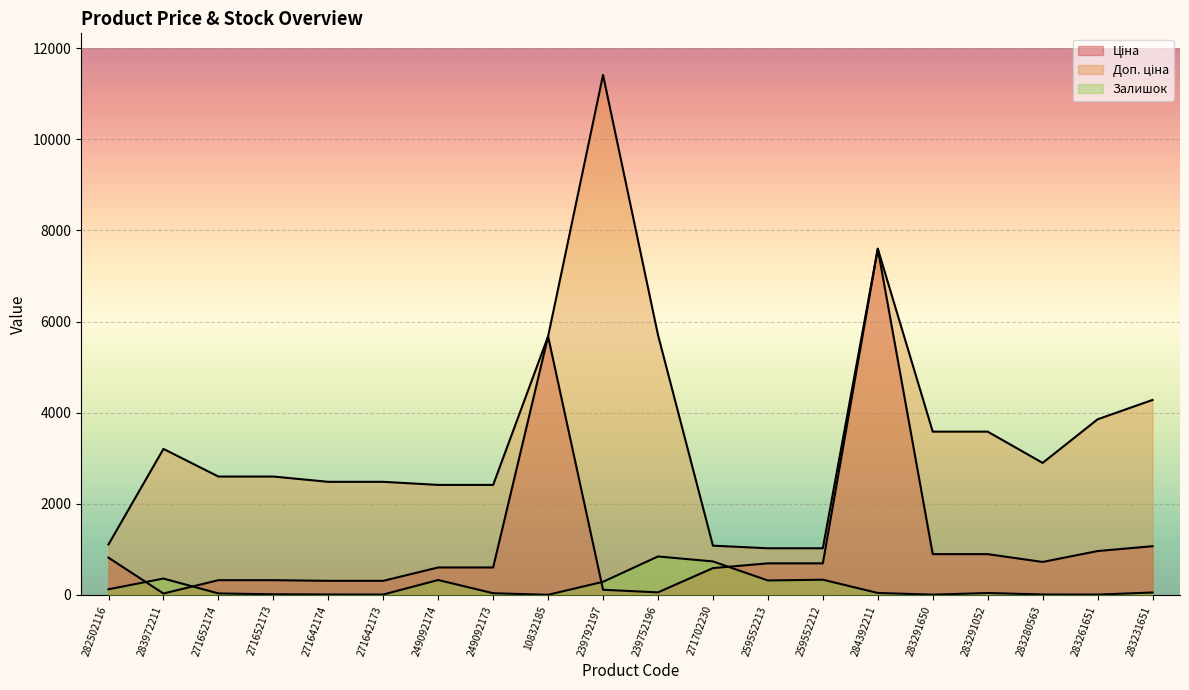

Reading left to right, what are all the values shown in this chart?

Ціна: 282502116=818.5	283972211=32.0	271652174=324.8	271652173=324.8	271642174=310.3	271642173=310.3	249092174=603.7	249092173=603.7	10832185=5673.8	239792197=114.1	239752196=57.0	271702230=589.9	259552213=693.7	259552212=693.7	284392211=7596.5	283291650=895.9	283291052=895.9	283280563=724.5	283261651=963.5	283231651=1069.8
Доп. ціна: 282502116=1109.2	283972211=3205.0	271652174=2598.3	271652173=2598.3	271642174=2482.4	271642173=2482.4	249092174=2414.8	249092173=2414.8	10832185=5673.8	239792197=11410.0	239752196=5705.0	271702230=1081.7	259552213=1024.6	259552212=1024.6	284392211=7596.5	283291650=3583.6	283291052=3583.6	283280563=2897.8	283261651=3854.0	283231651=4279.1
Залишок: 282502116=125.0	283972211=360.0	271652174=34.0	271652173=15.0	271642174=11.0	271642173=10.0	249092174=328.0	249092173=38.0	10832185=4.0	239792197=289.0	239752196=845.0	271702230=736.0	259552213=318.0	259552212=335.0	284392211=44.0	283291650=7.0	283291052=43.0	283280563=11.0	283261651=9.0	283231651=54.0